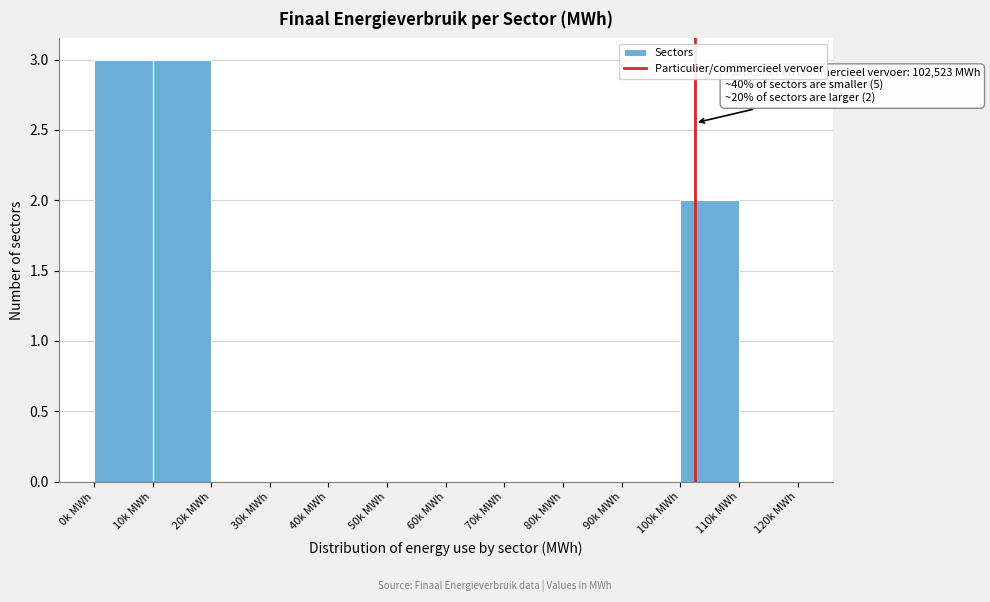

Reading right to left, list all the values displayed in this chart.

110k MWh=0	100k MWh=2	90k MWh=0	80k MWh=0	70k MWh=0	60k MWh=0	50k MWh=0	40k MWh=0	30k MWh=0	20k MWh=0	10k MWh=3	0k MWh=3